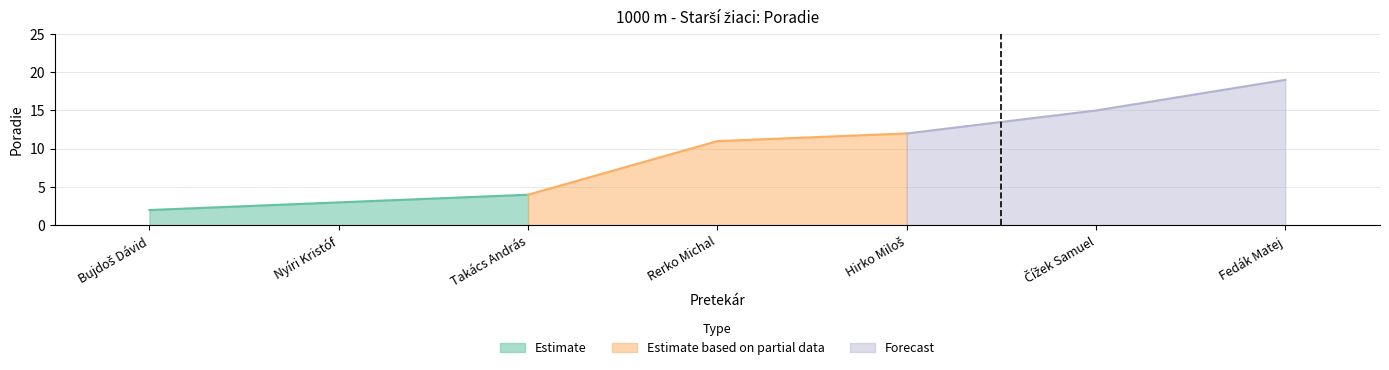

Where does the data first go above 11?

Hirko Miloš